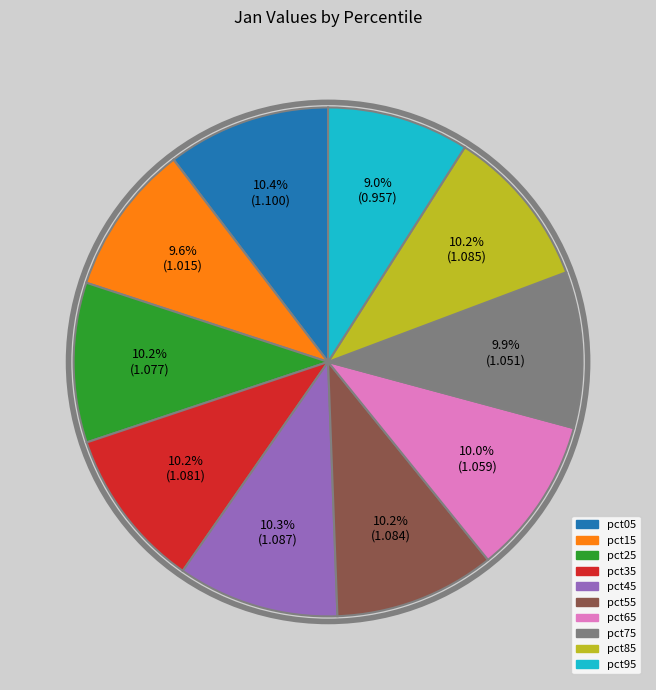

What percentage is NOT represented by pct55?

89.8%